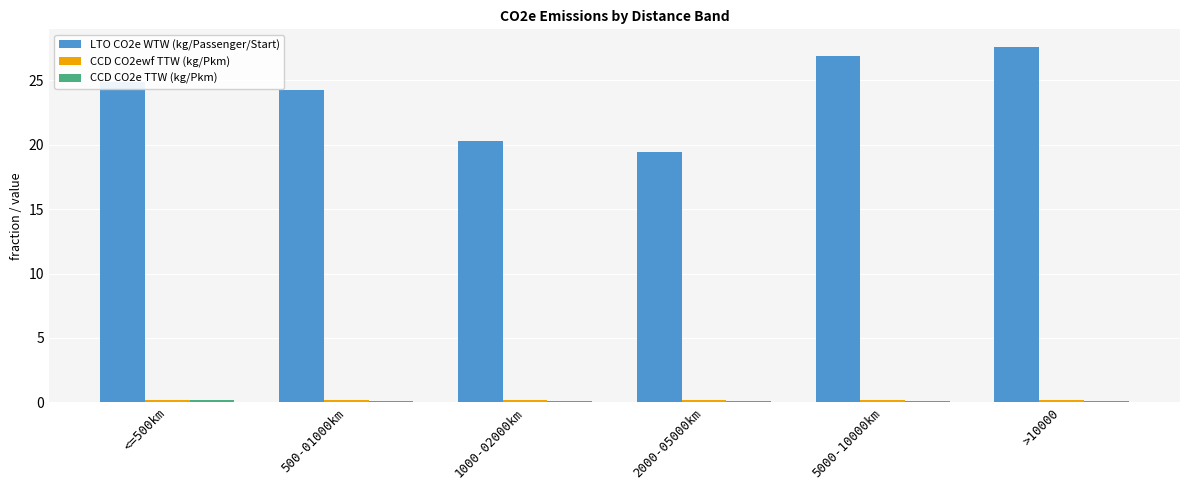

At which category is the sum across all series the highest?

>10000